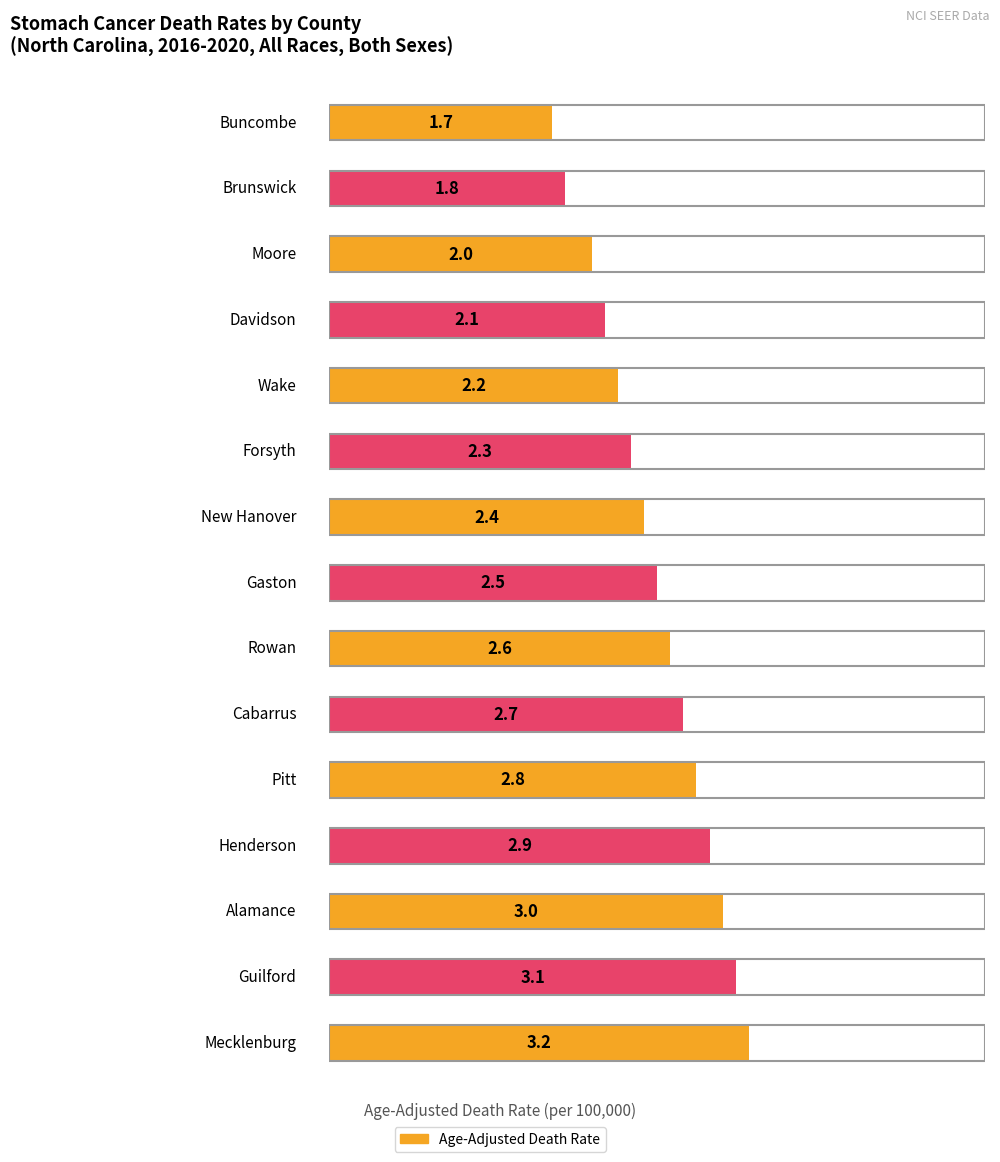

What is the change in value from Cabarrus to Mecklenburg?

+0.5